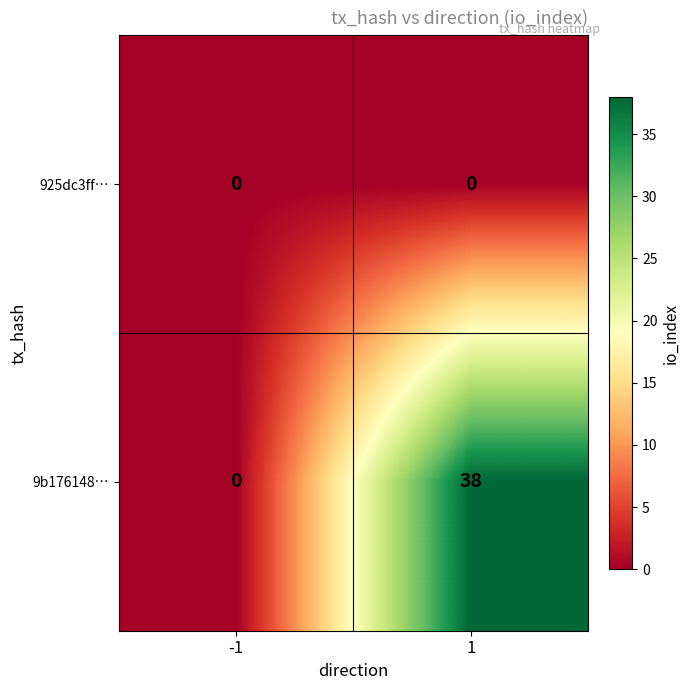

Reading left to right, list all the values displayed in this chart.

925dc3ff…: 0	0
9b176148…: 0	38